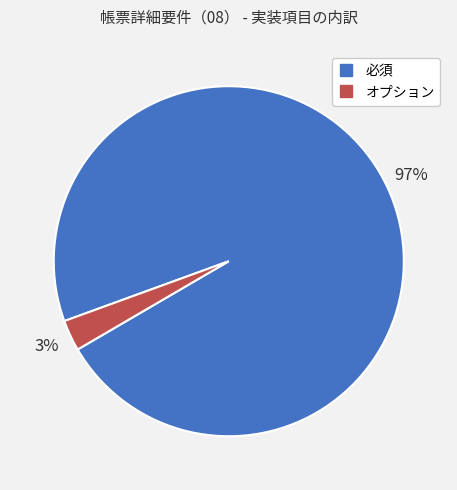

Which category has the biggest portion of the pie?

必須